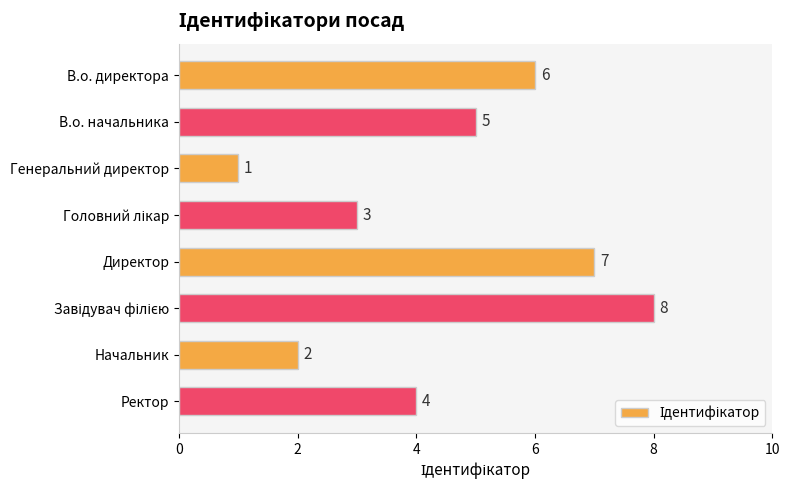

True or false: the data shows 2 at В.о. начальника.

False